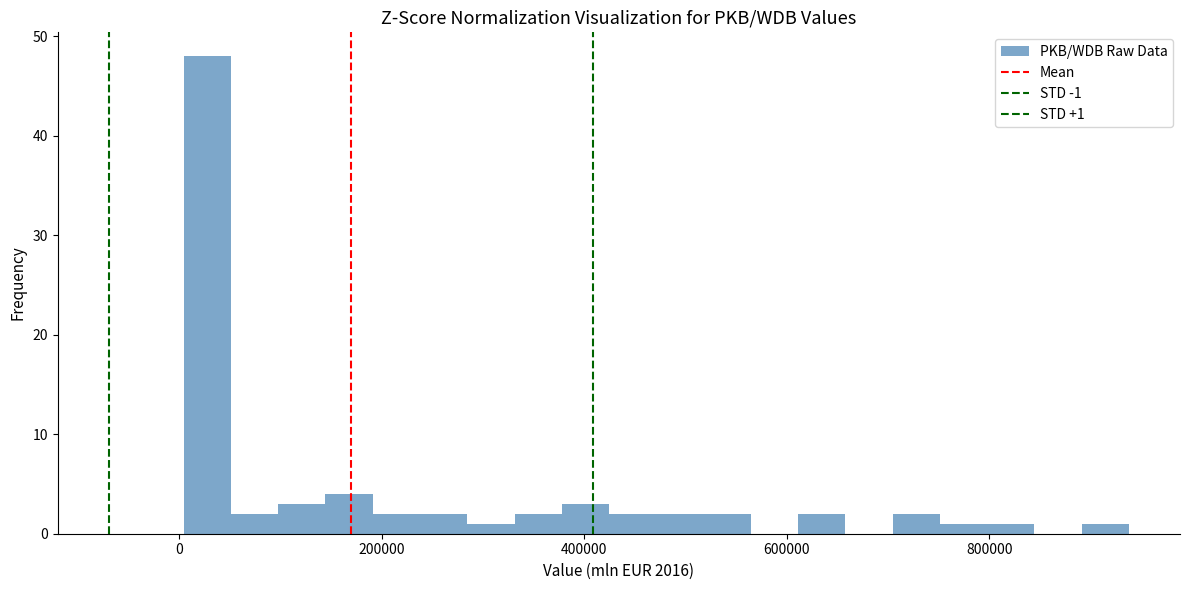

Read against the x-axis, roughly where is the centre of the tallest bar?

20000